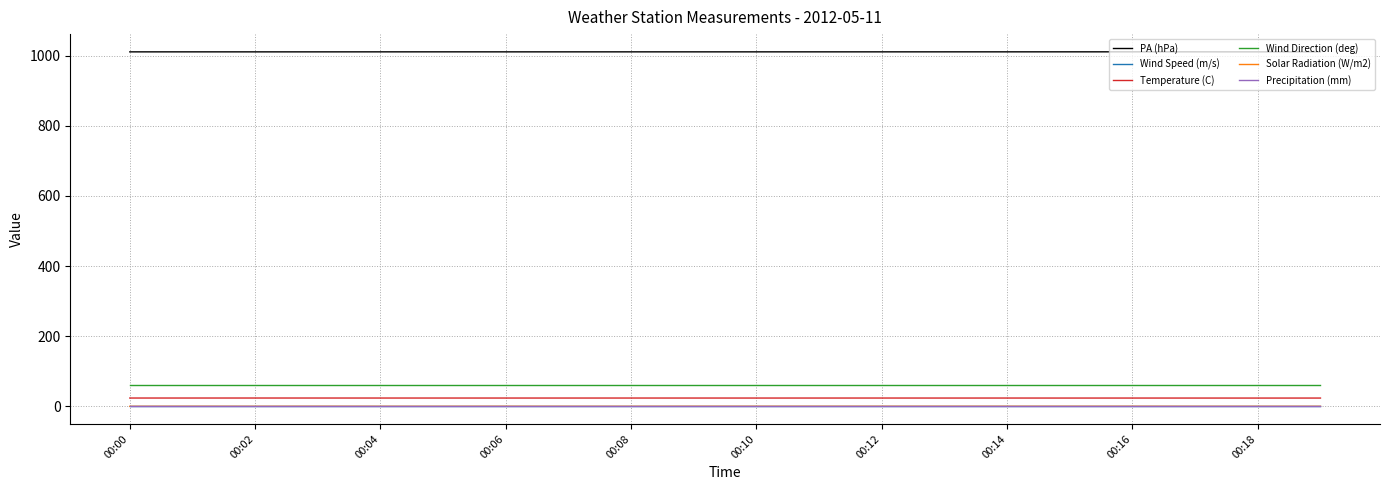

True or false: Temperature (C) and Wind Direction (deg) cross at least once.

False